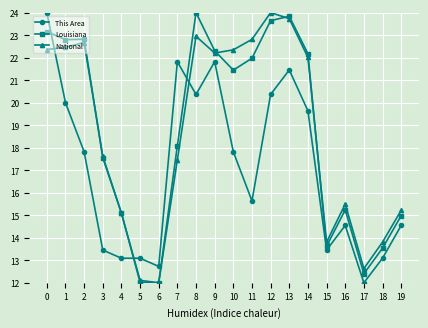

Between 7 and 16, which series saw the biggest shift?

This Area